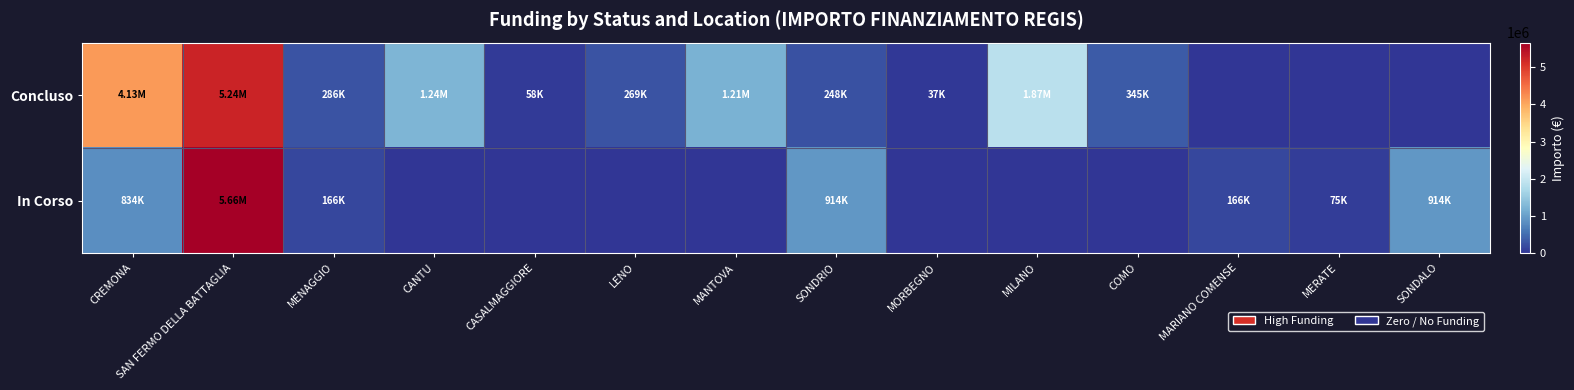

Which has a higher value, CREMONA or SAN FERMO DELLA BATTAGLIA?

SAN FERMO DELLA BATTAGLIA